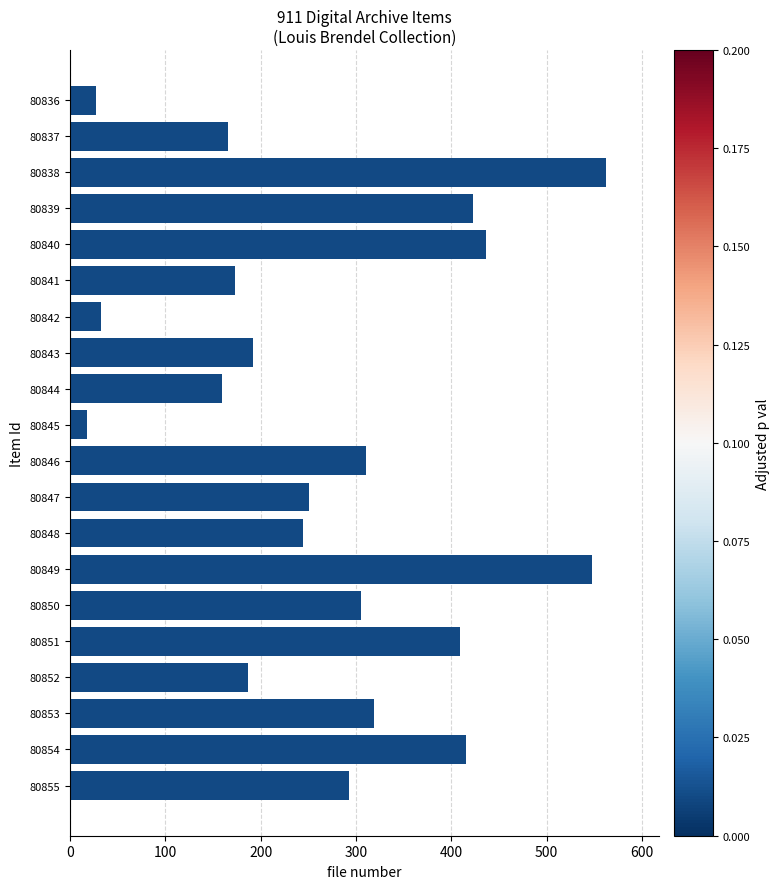

What is the minimum value shown in the chart?

18